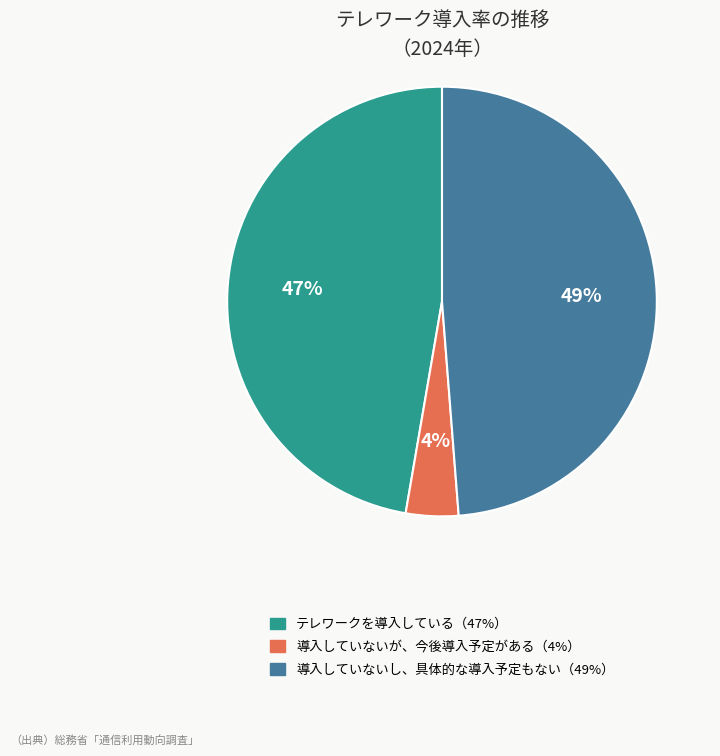

To the nearest percent, what is the average slice percentage?

33%